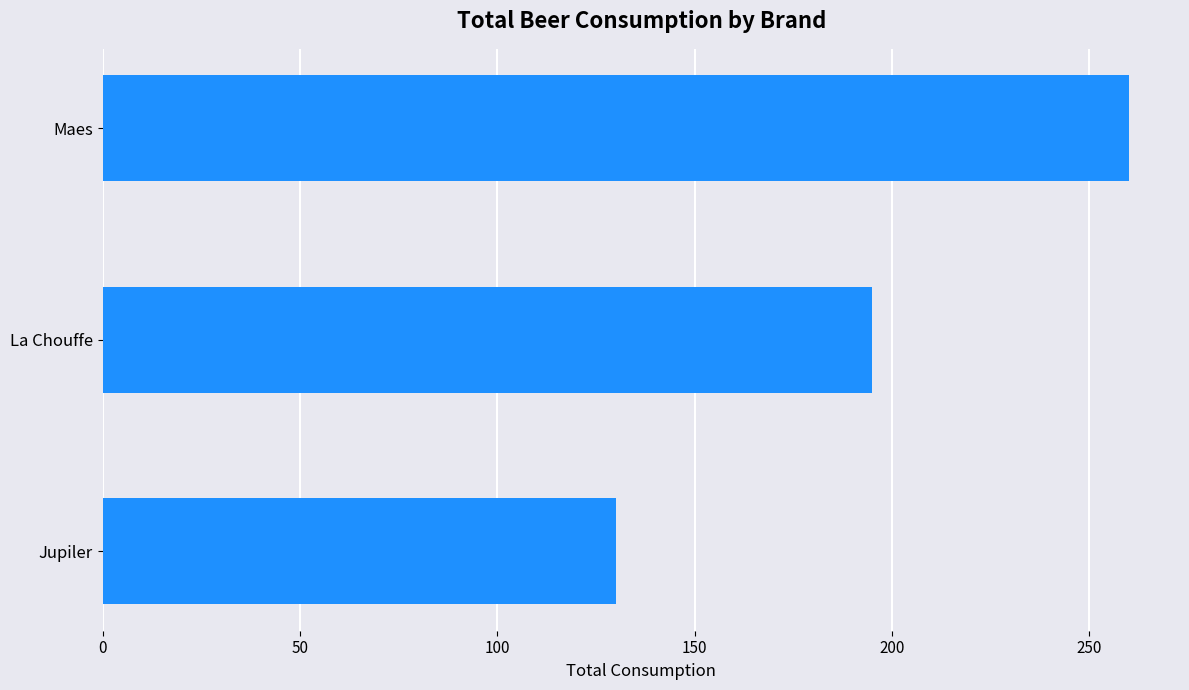

At which label is the value closest to 195?

La Chouffe